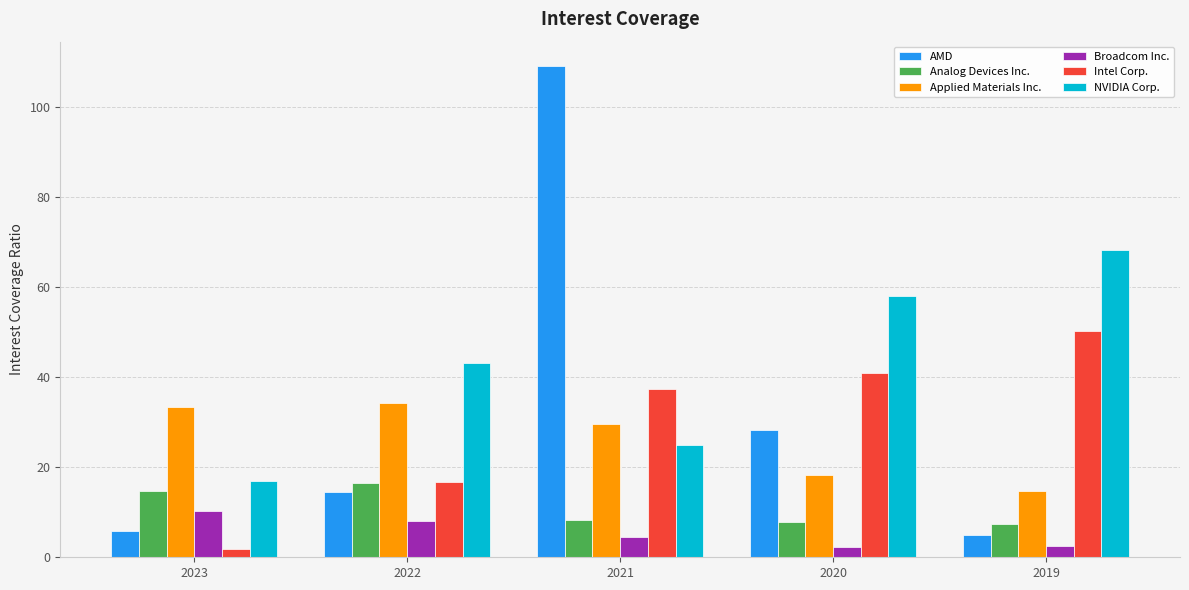

How many data points does each series have?

5